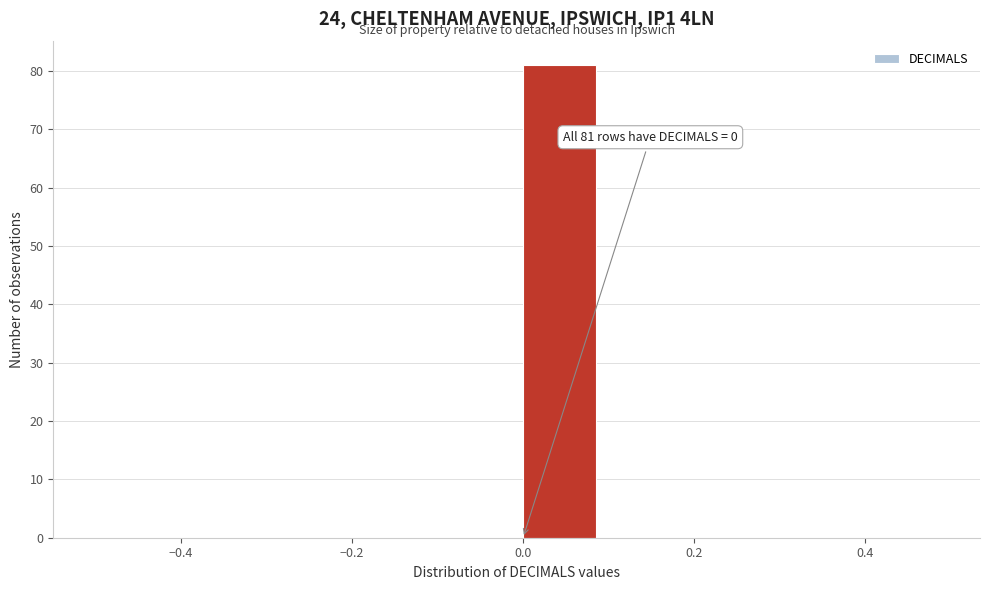

Over which range of the x-axis is the bar tallest?

0.0 to 0.1